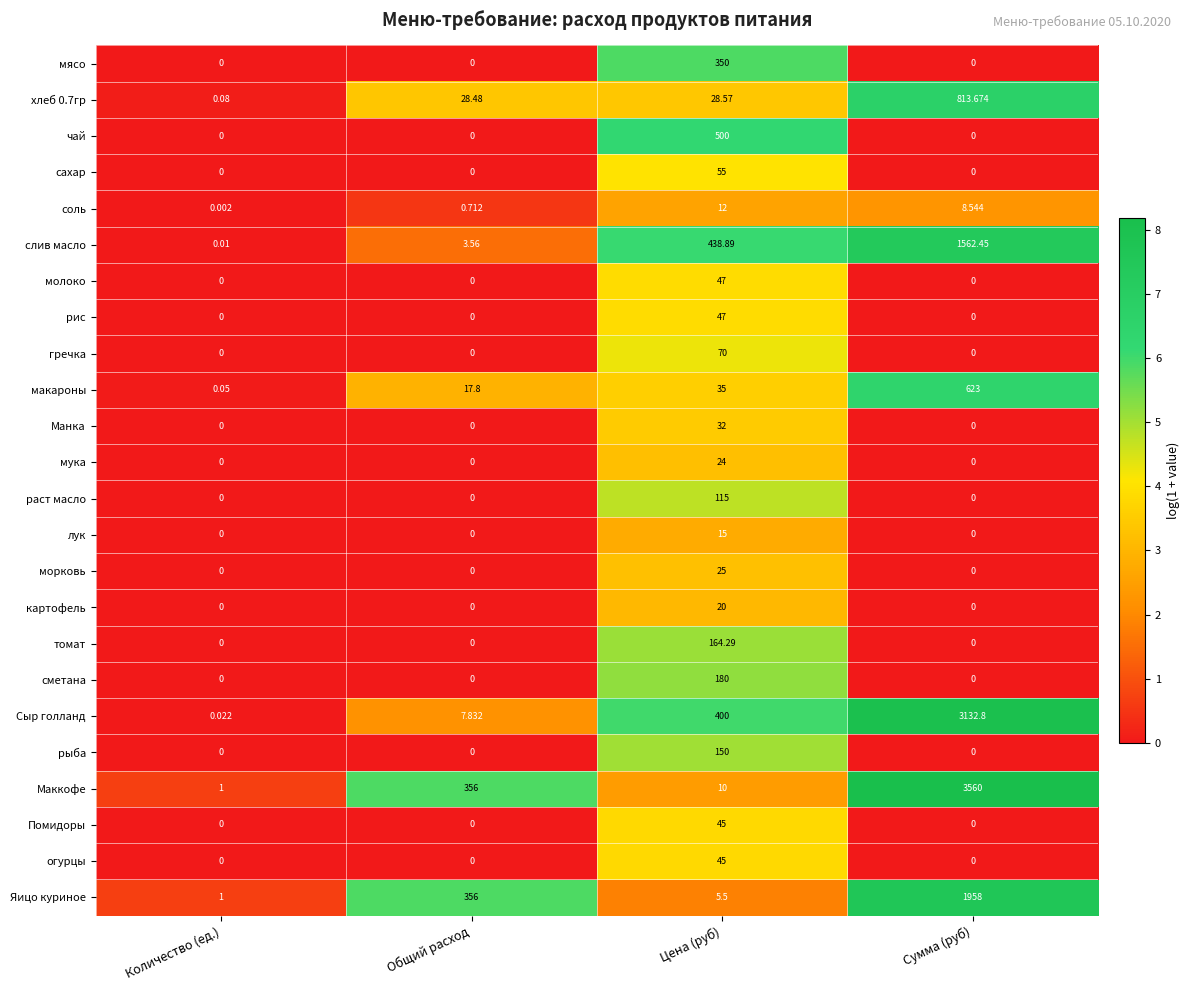

Where is макароны nearest to the value 311?

Цена (руб)